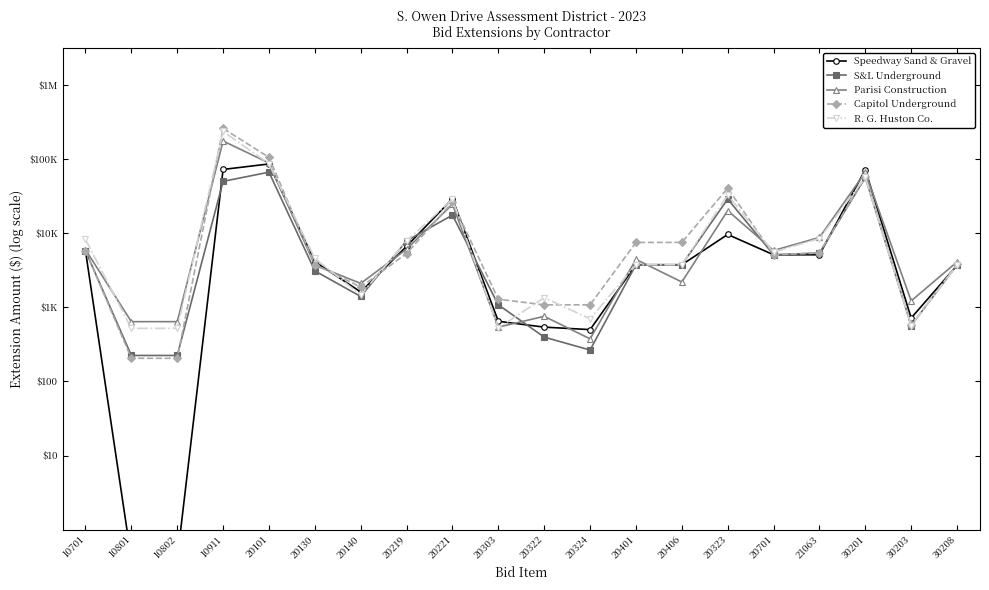

At which category does the chart reach its minimum across all series?

10801